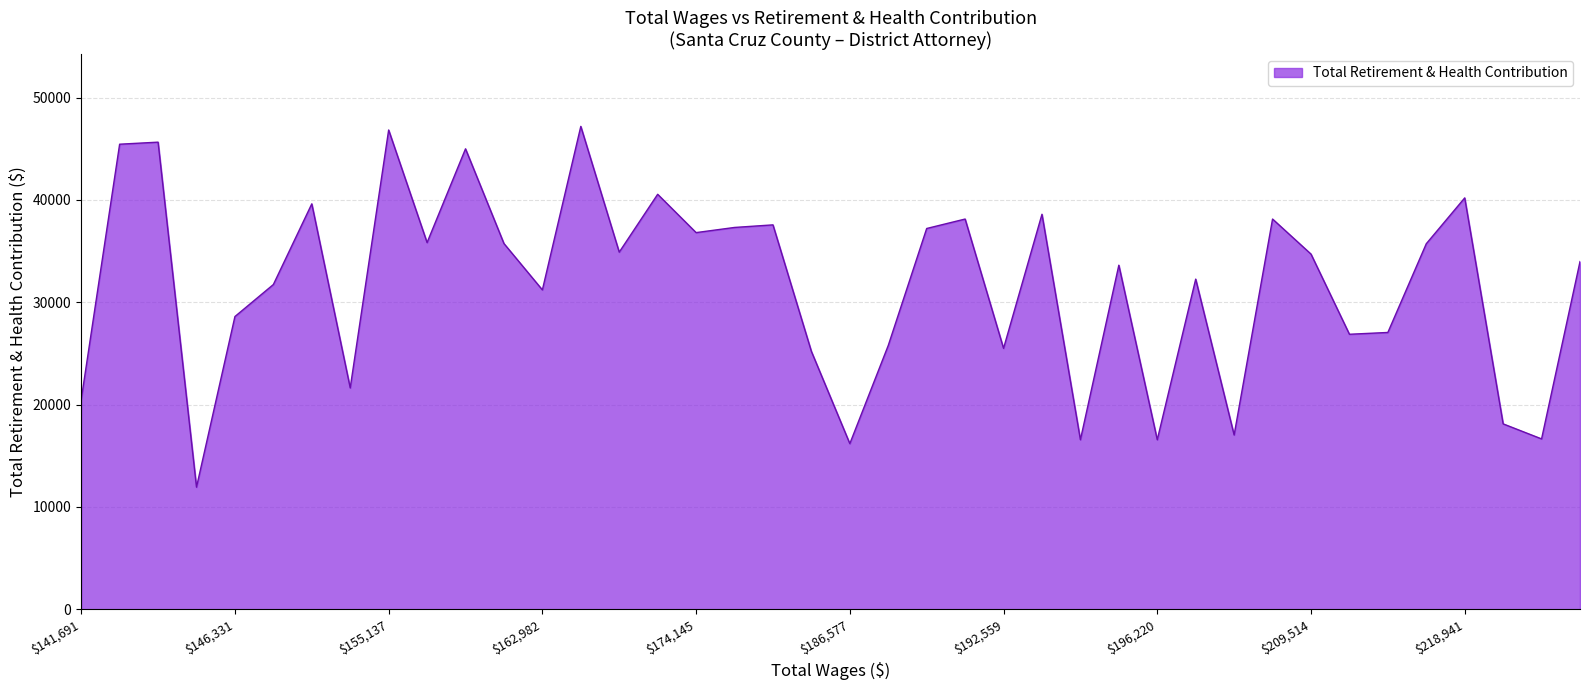

How many lines are shown in the chart?

1